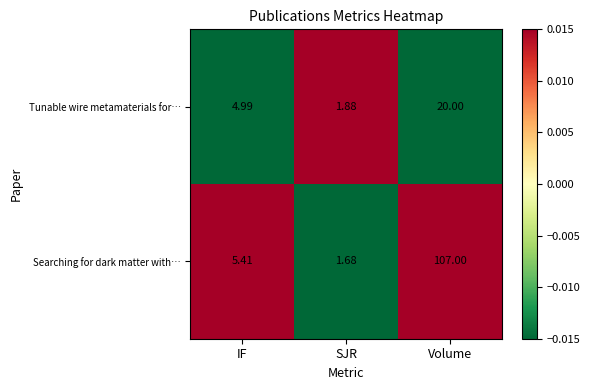

Which series has the largest range (max minus min)?

Searching for dark matter with…